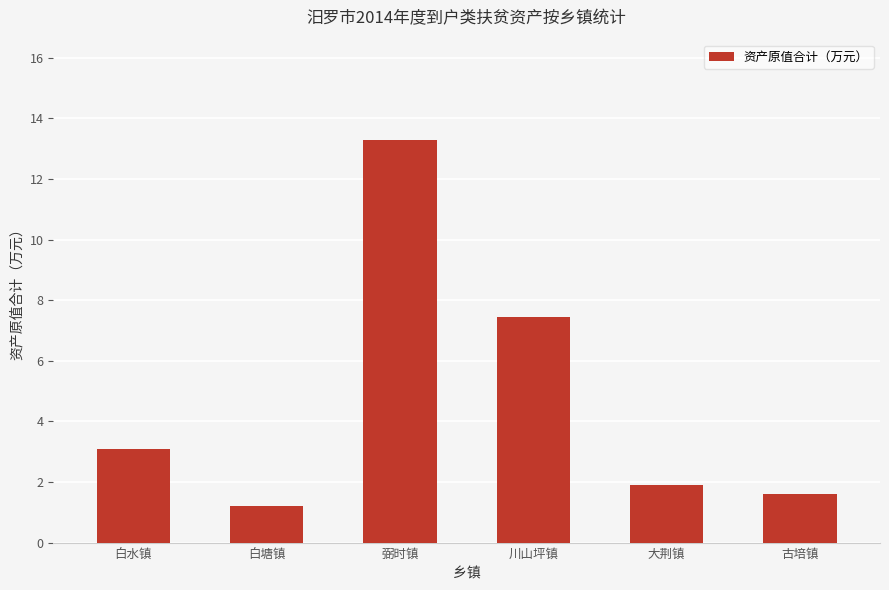

At which category does the chart reach its minimum across all series?

白塘镇